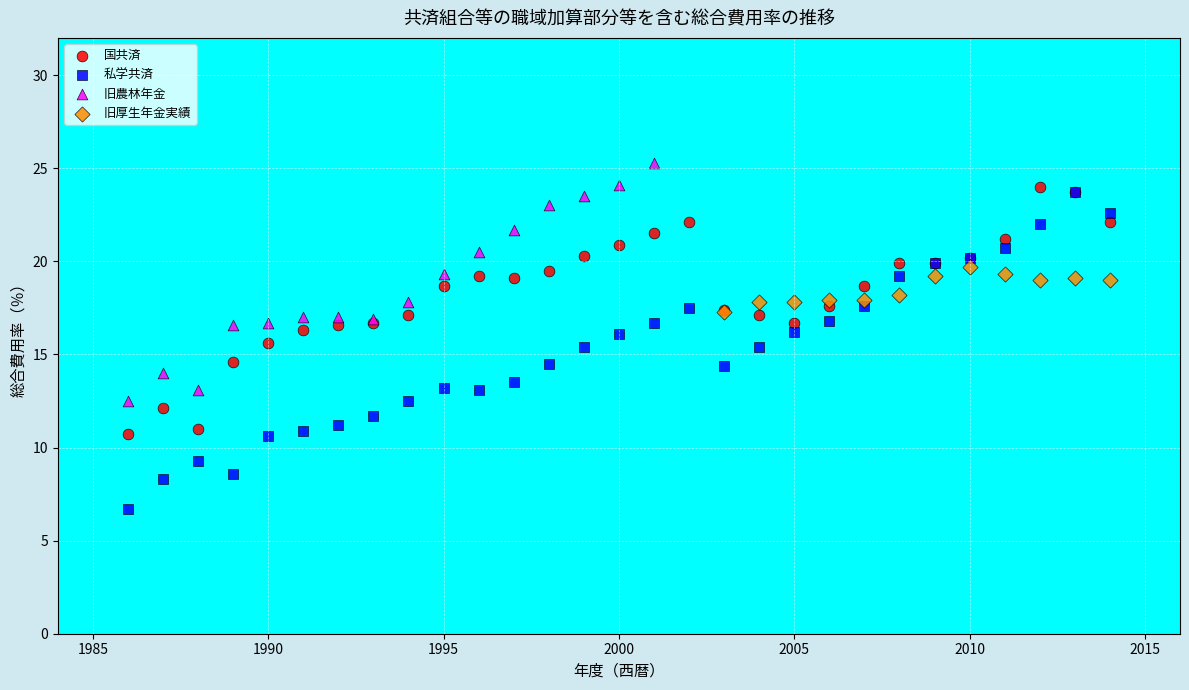

Which series contains the lowest Y value?

私学共済